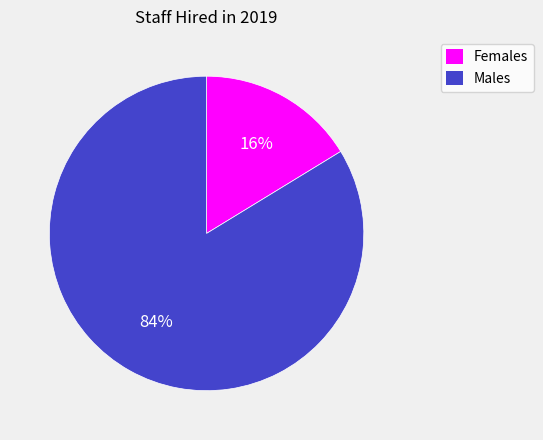

Do Females and Males together represent more than half of the pie?

Yes